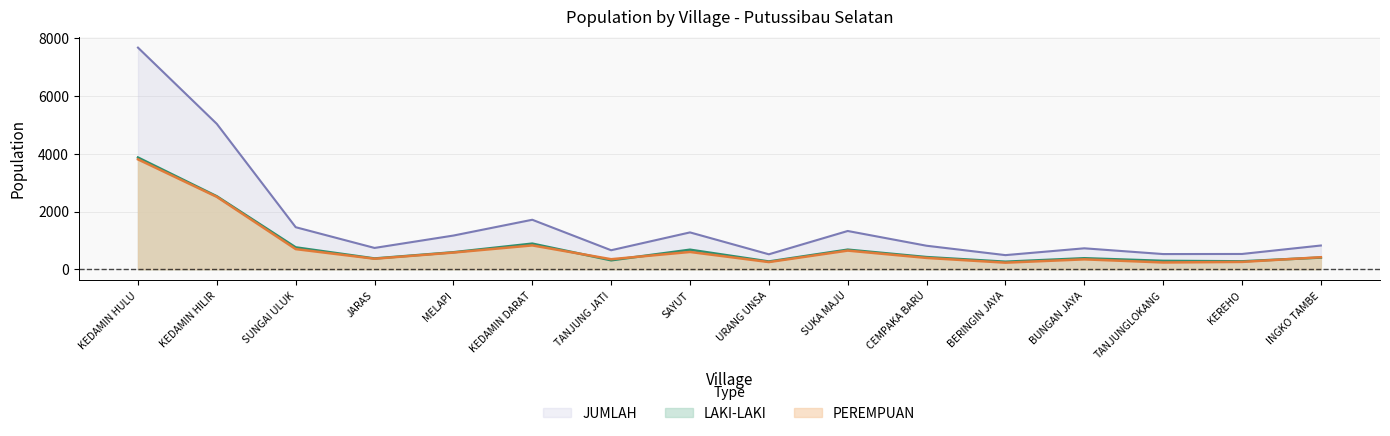

What is the value of the LAKI-LAKI point at the 2nd from the left?

2527